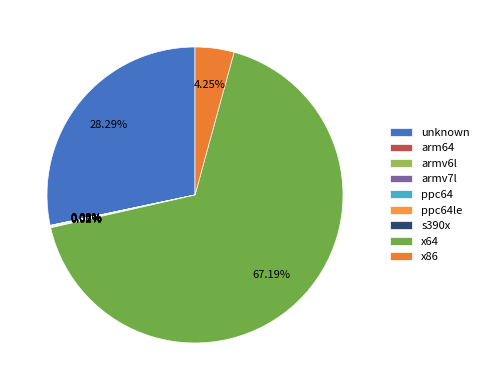

Does any single category account for the majority?

Yes